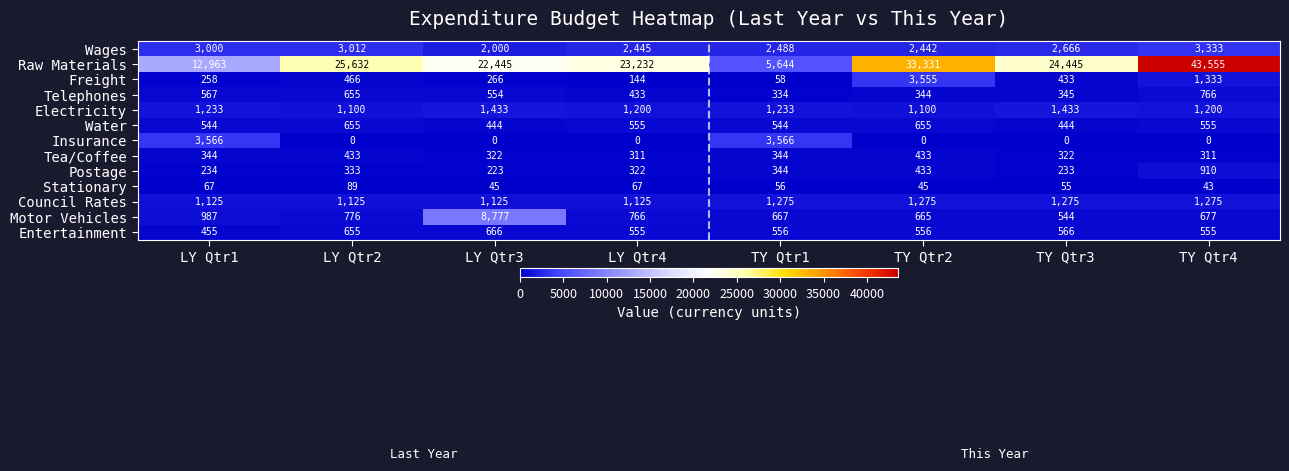

At which category is the sum across all series the highest?

TY Qtr4